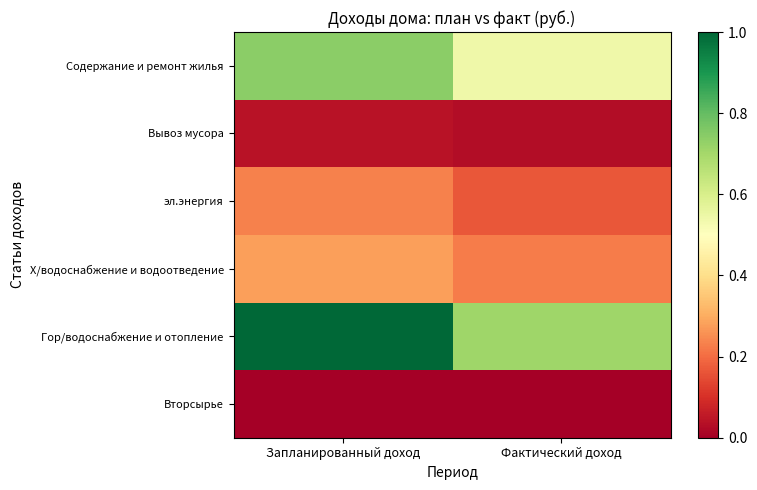

List the series in order of their peak value, lowest first.

Вторсырье, Вывоз мусора, эл.энергия, Х/водоснабжение и водоотведение, Содержание и ремонт жилья, Гор/водоснабжение и отопление